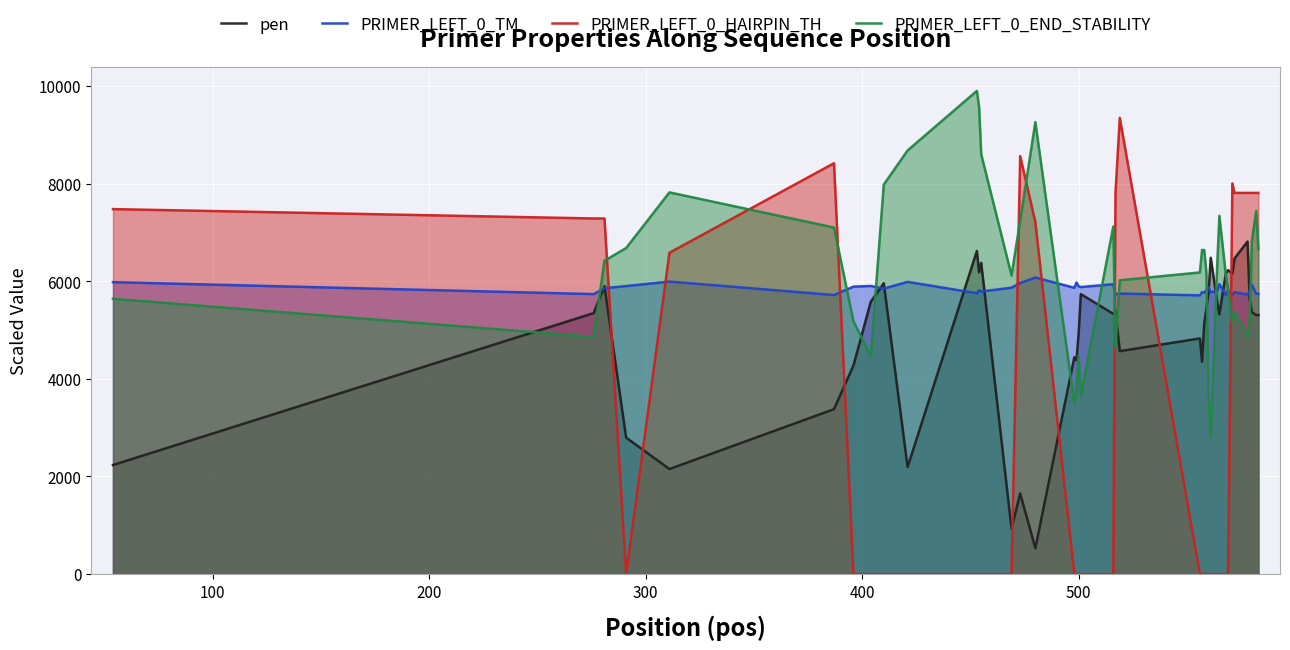

What is the maximum value shown in the chart?

9900.0